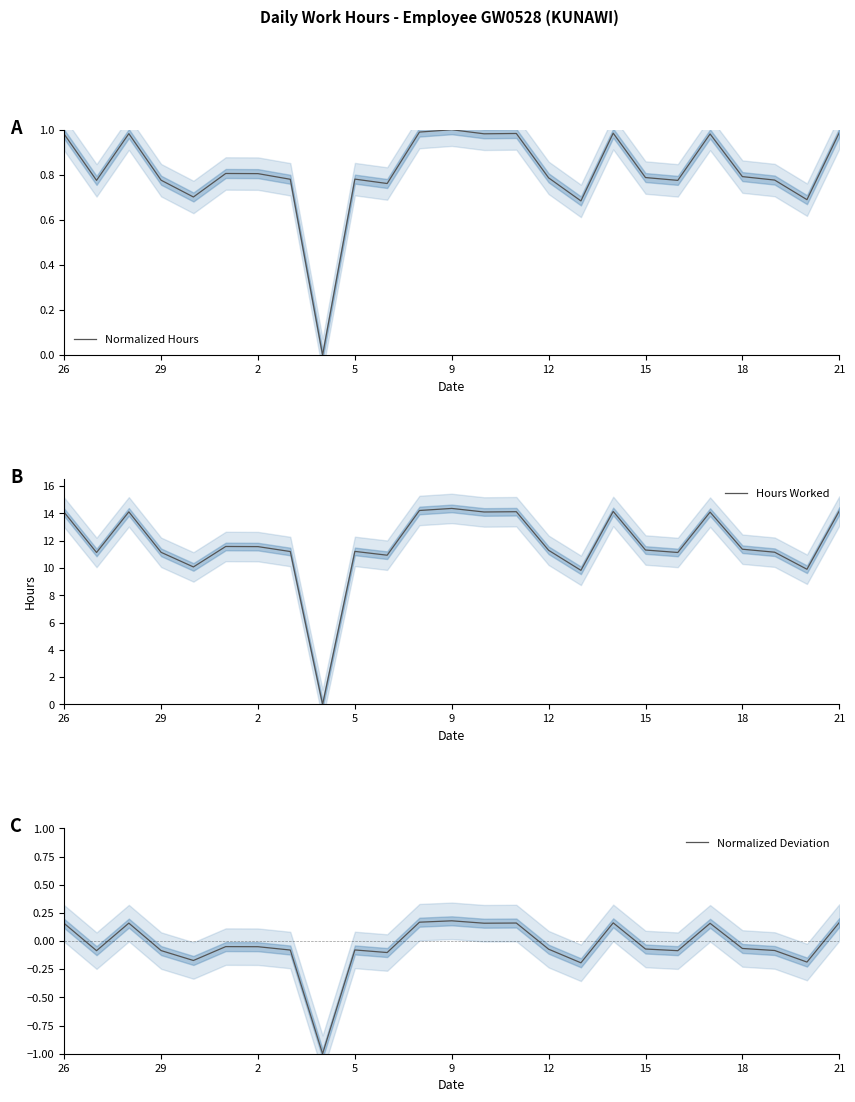

True or false: Hours Worked and Normalized Hours cross at least once.

False